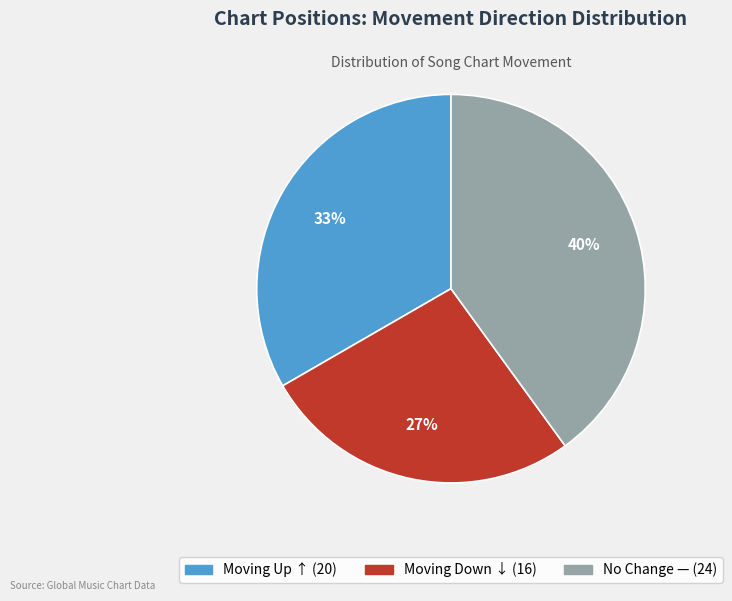

Is there any slice that represents more than half of the pie?

No